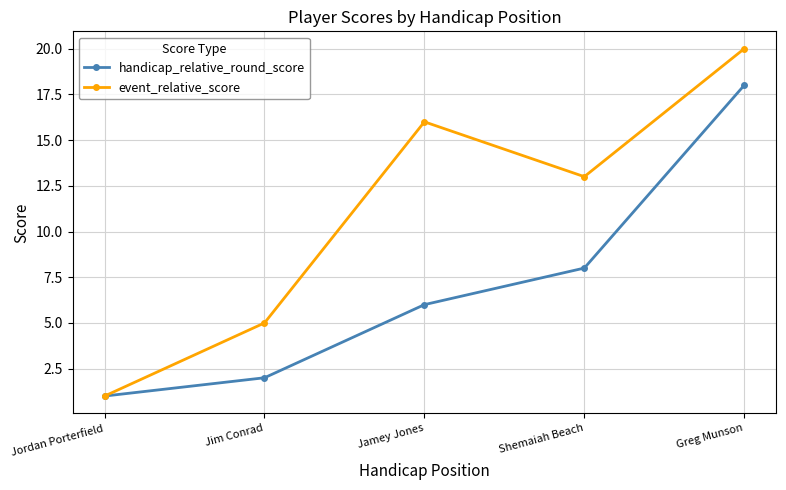

What is the average value of the handicap_relative_round_score series?

7